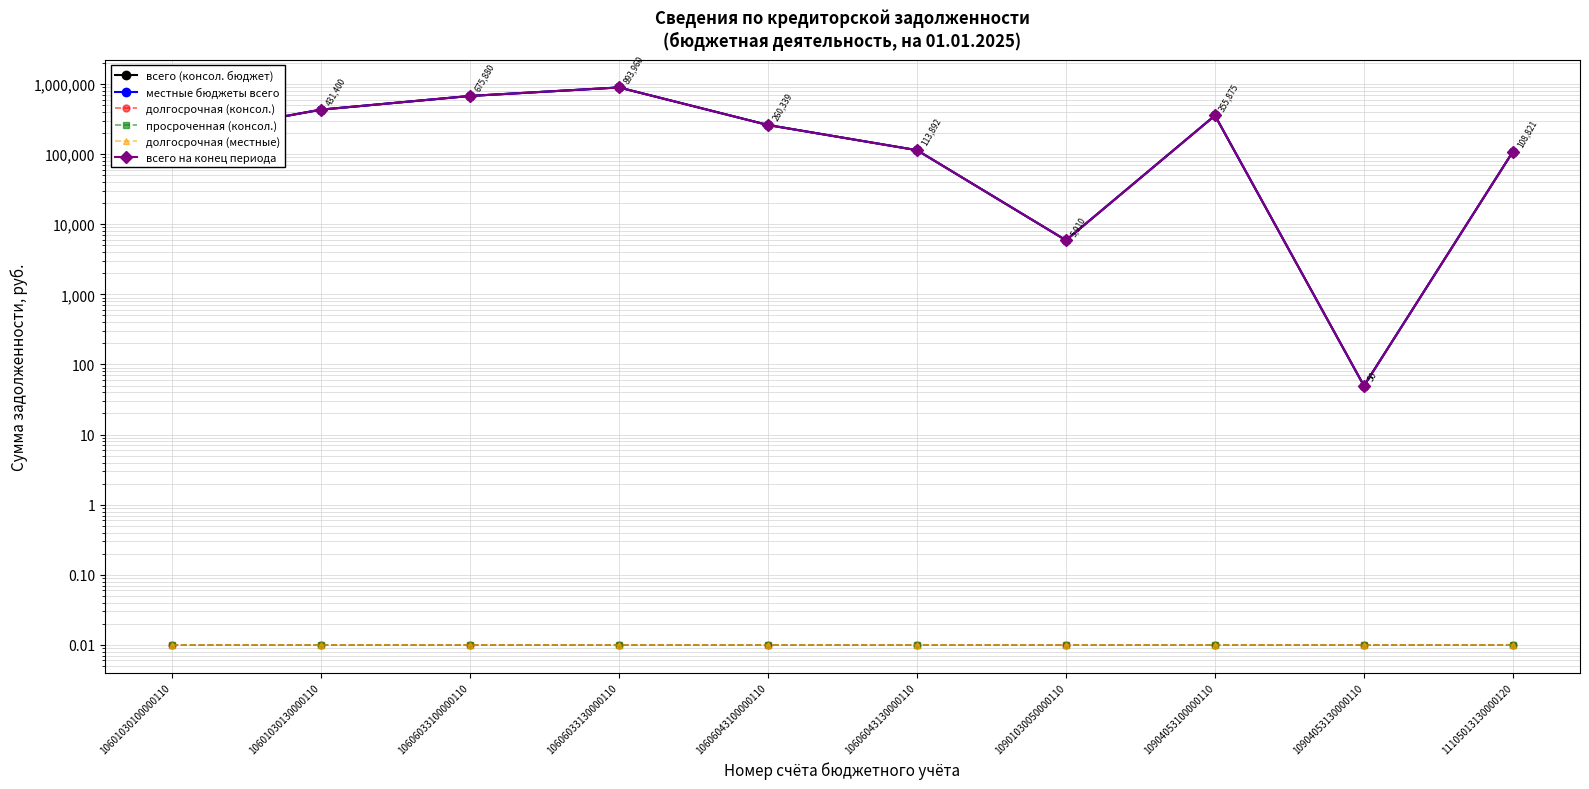

What value does the всего на конец периода series have at 10901030050000110?

5910.2